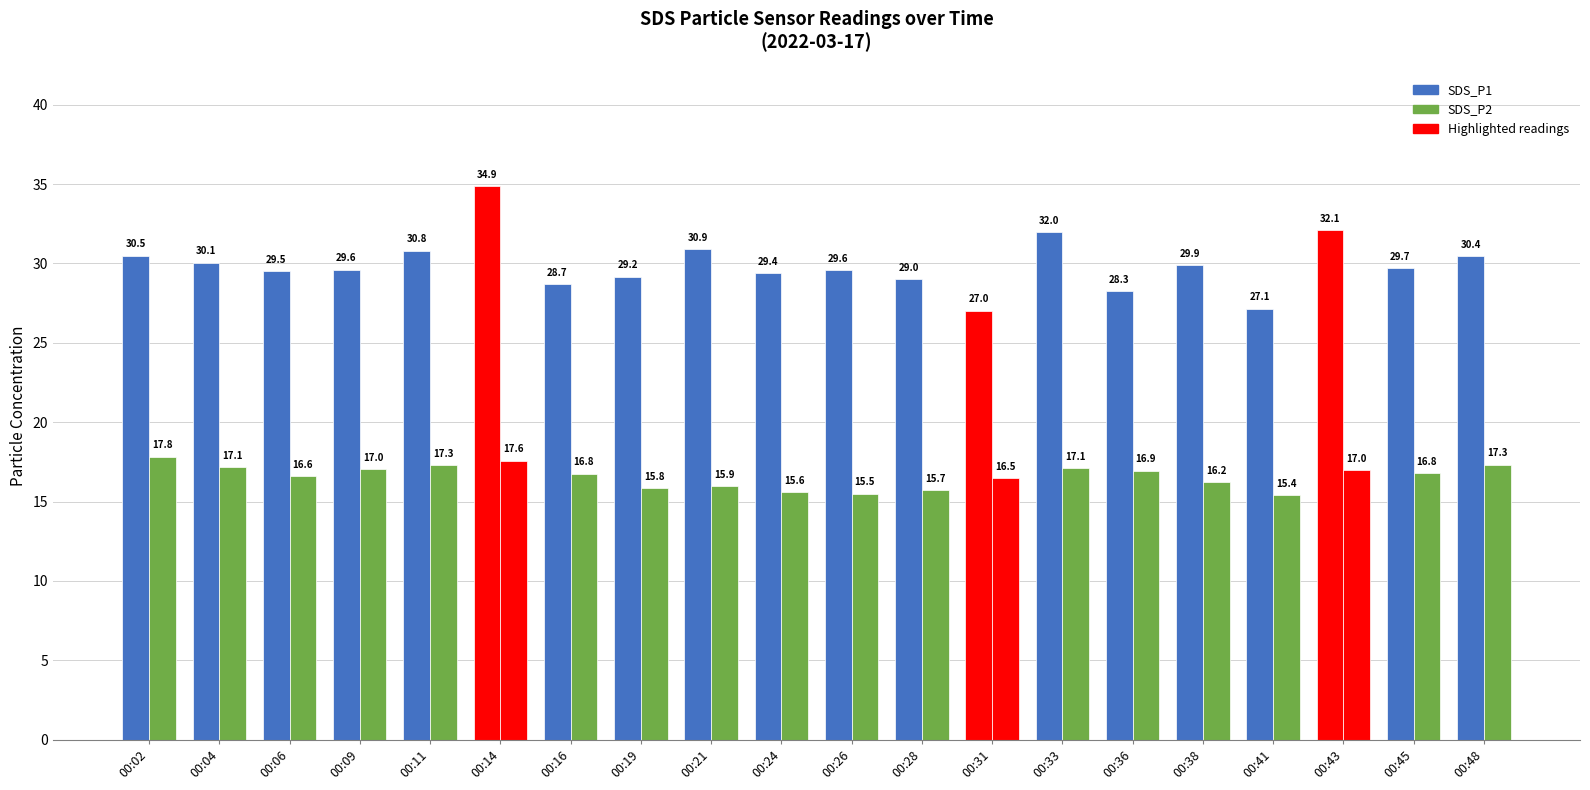

What is the lowest value of the SDS_P1 series?

27.0